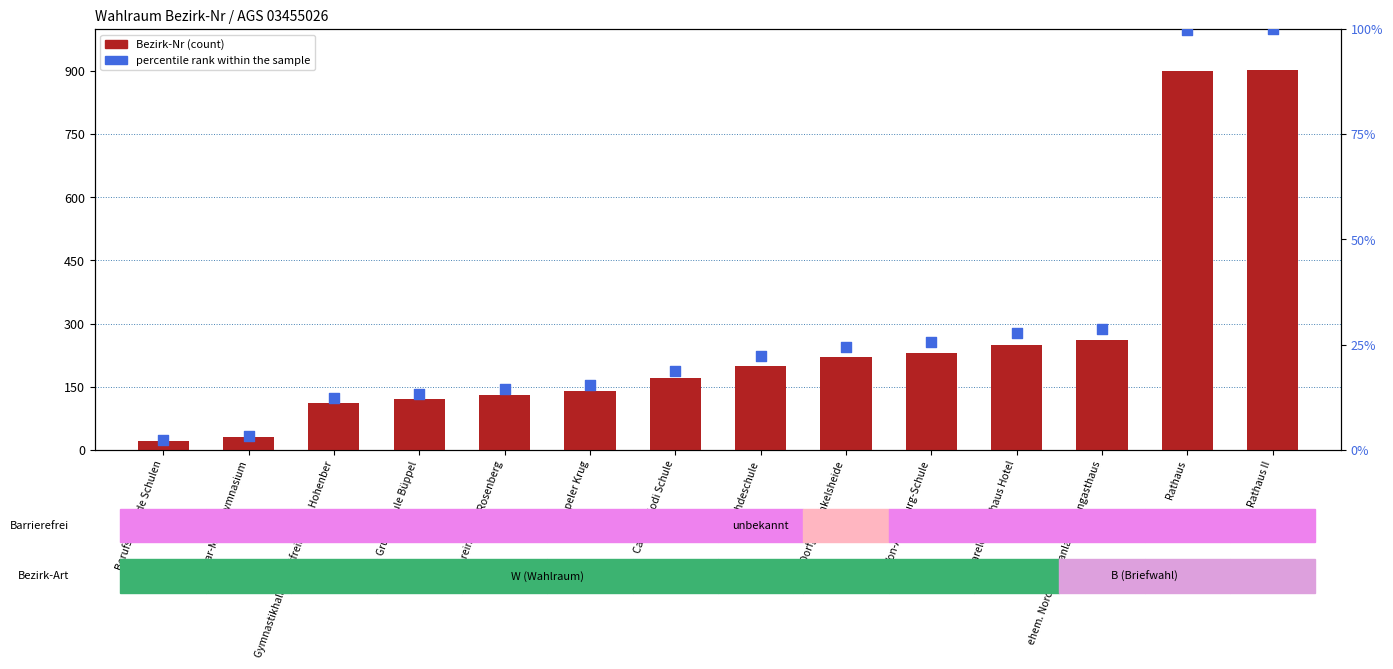

Which series contains the highest Y value?

Bezirk-Nr (count)